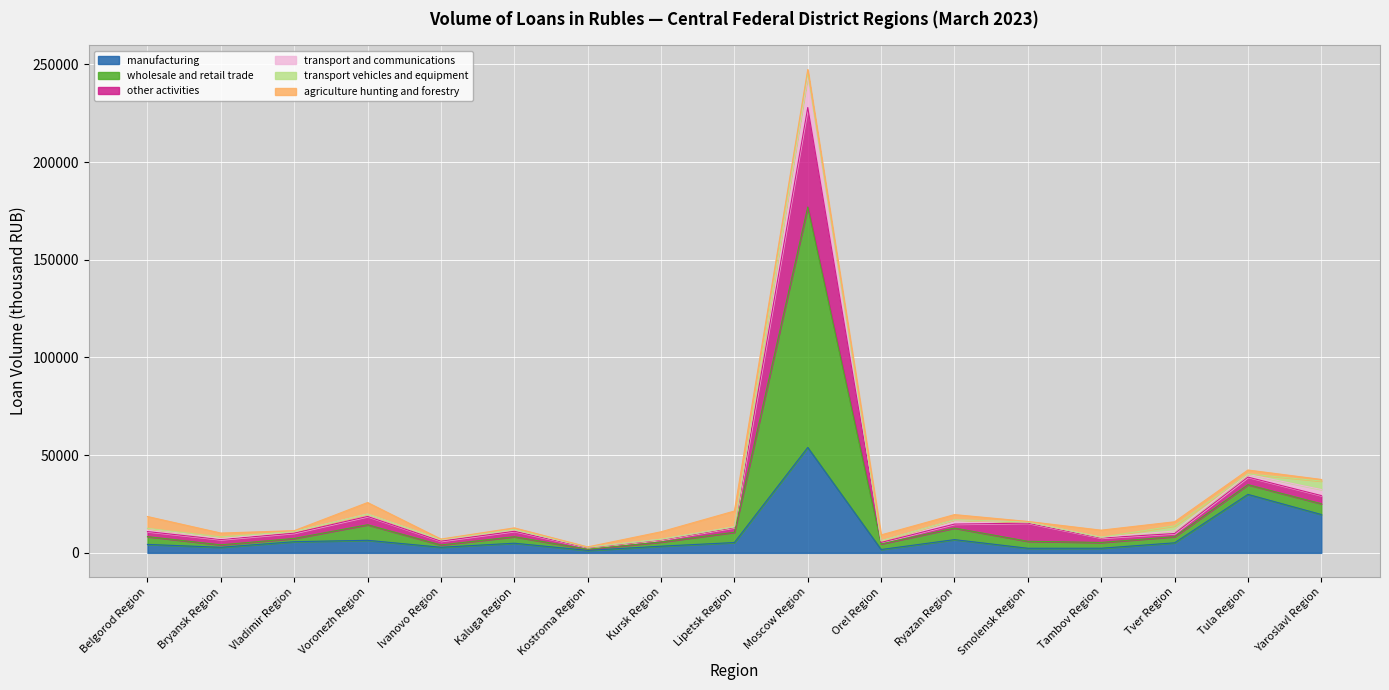

How many lines are shown in the chart?

6